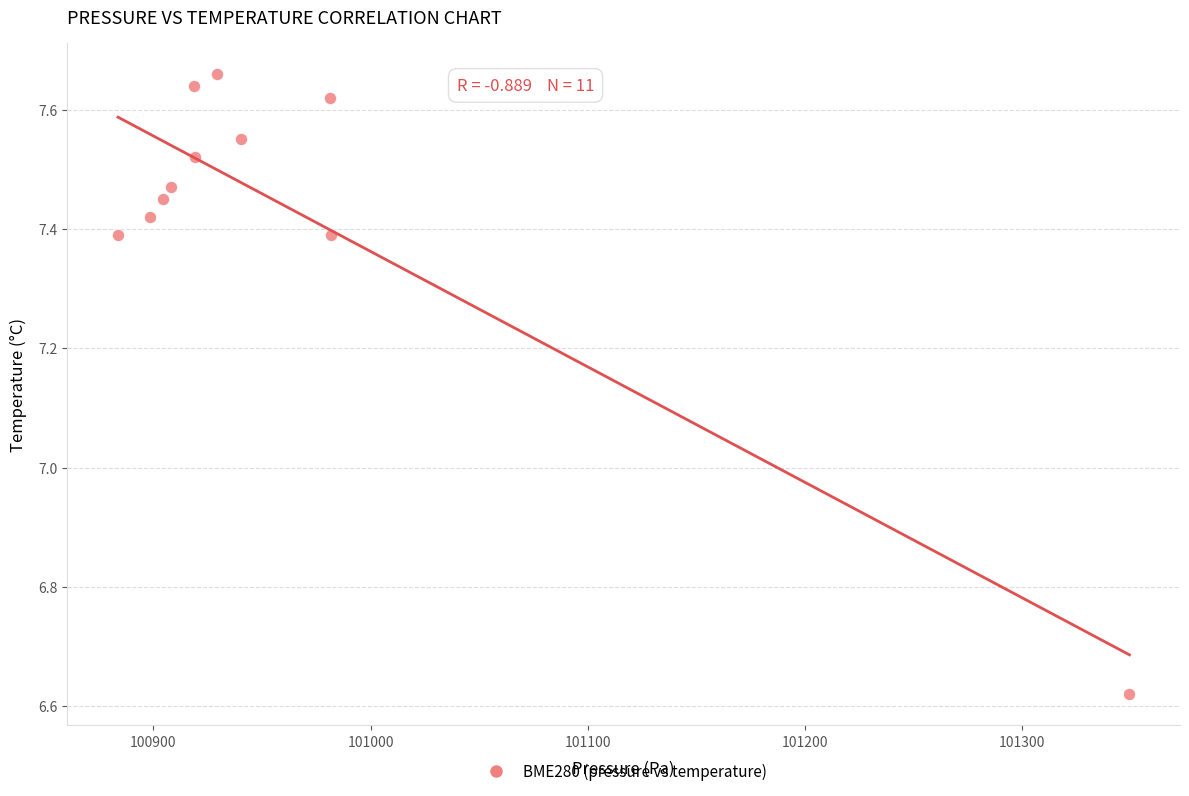

What is the range of X values (max minus min)?

465.7